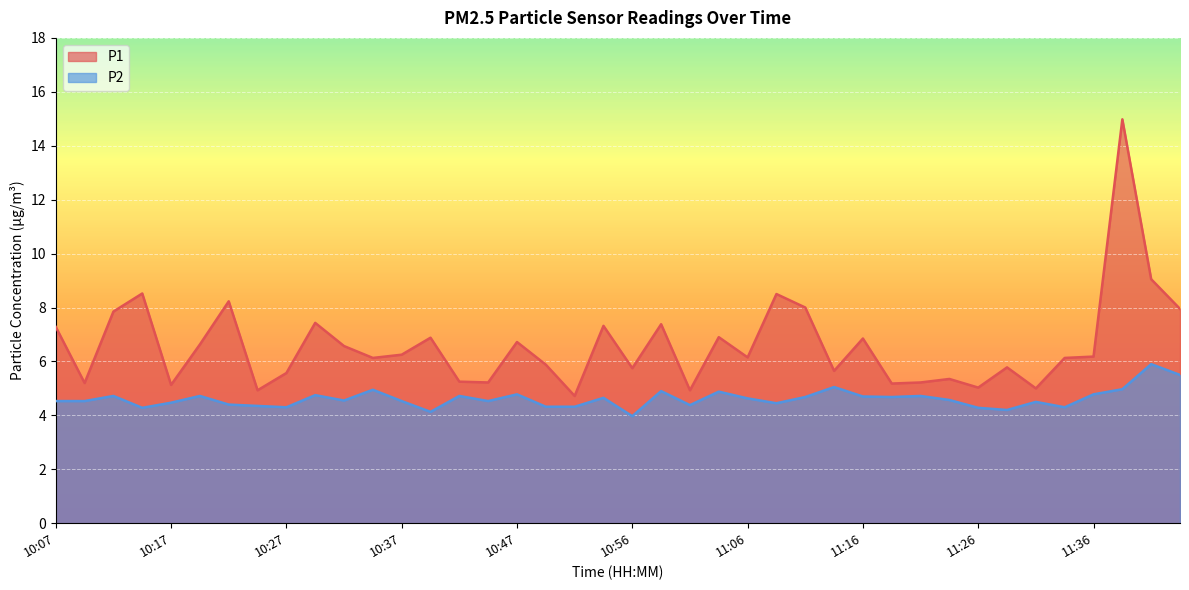

What is the sum of the P2 values at 10:52 and 11:28?

8.5